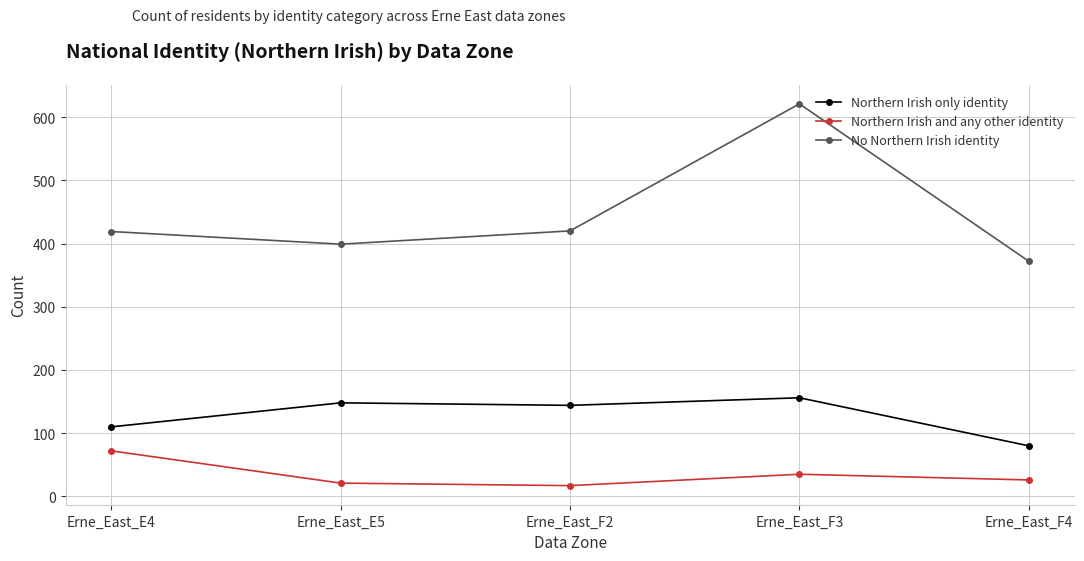

True or false: No Northern Irish identity and Northern Irish only identity cross at least once.

False